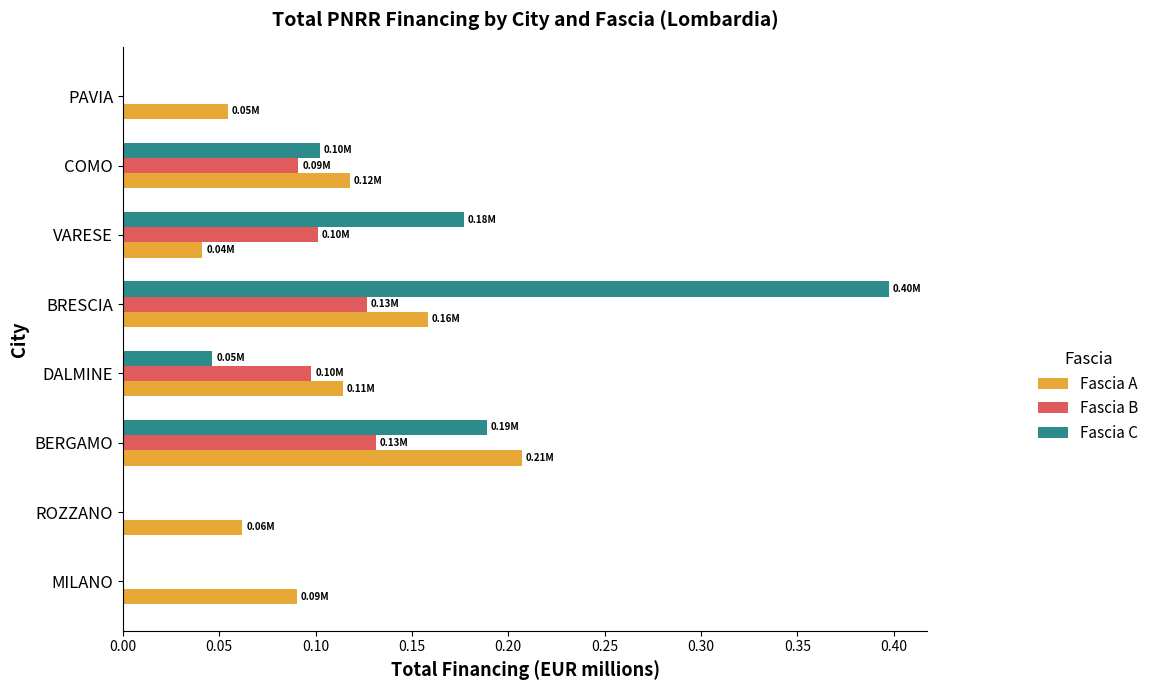

Which category has the highest value in the Fascia A series?

BERGAMO